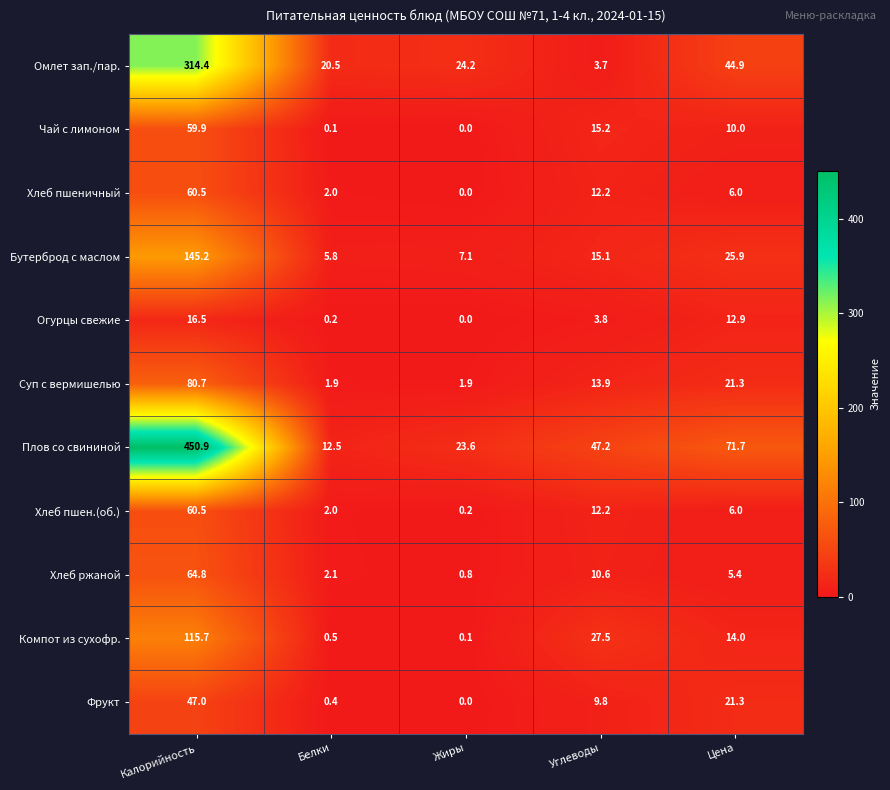

What is the difference between the maximum and minimum values in the Хлеб пшеничный series?

60.5